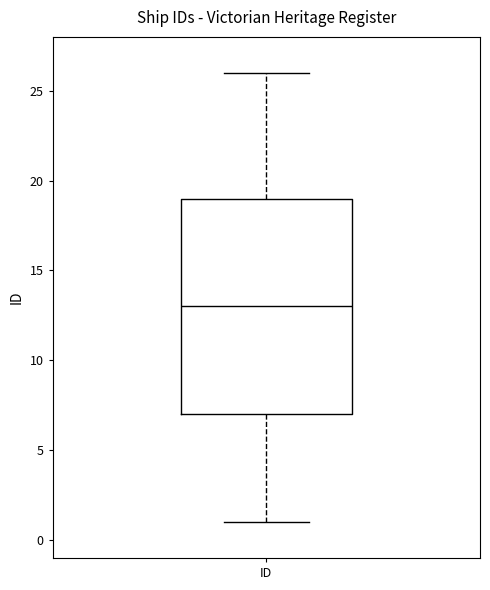

Transcribe this box plot: give where the median line is, the range the box spans, and where the two whiskers end, as read against the y-axis. The values are not printed on the chart, so give them approximately, as read against the axis.

median 13, box 7 to 19, whiskers 1 to 26